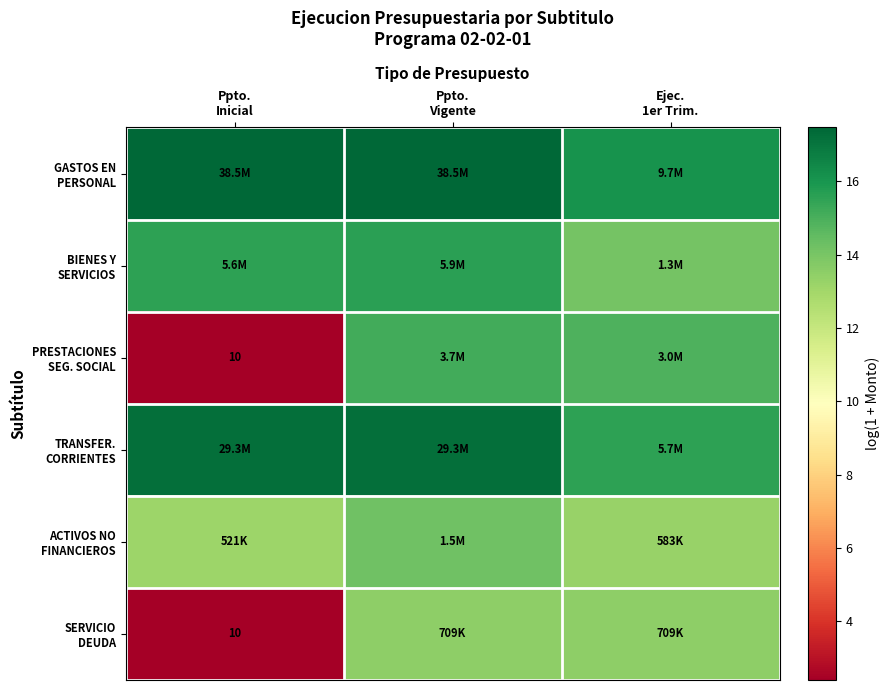

Which category has the highest value in the PRESTACIONES SEG. SOCIAL series?

Ppto. Vigente